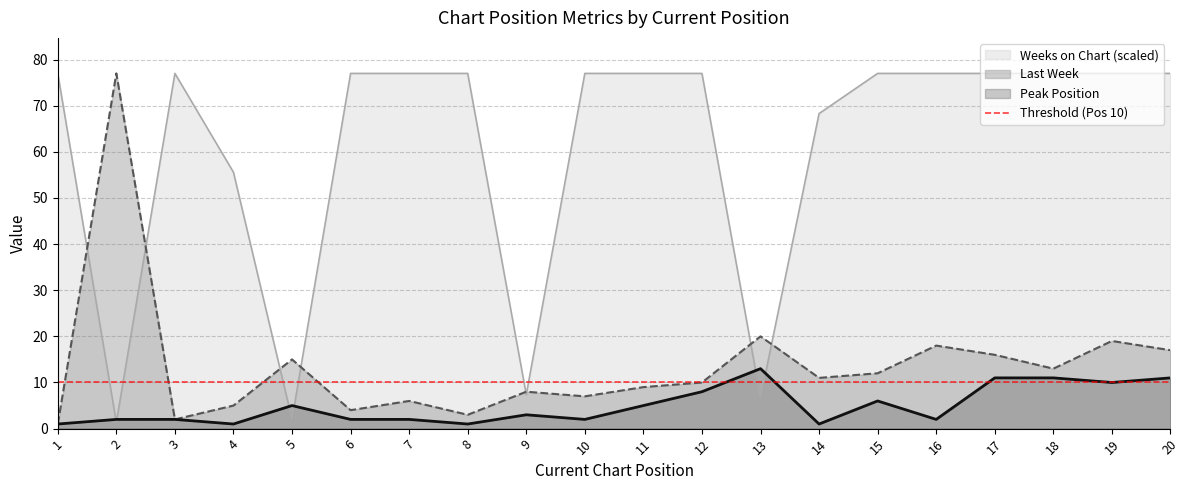

True or false: Weeks on Chart (scaled) has a value of 77.0 at 10.

True